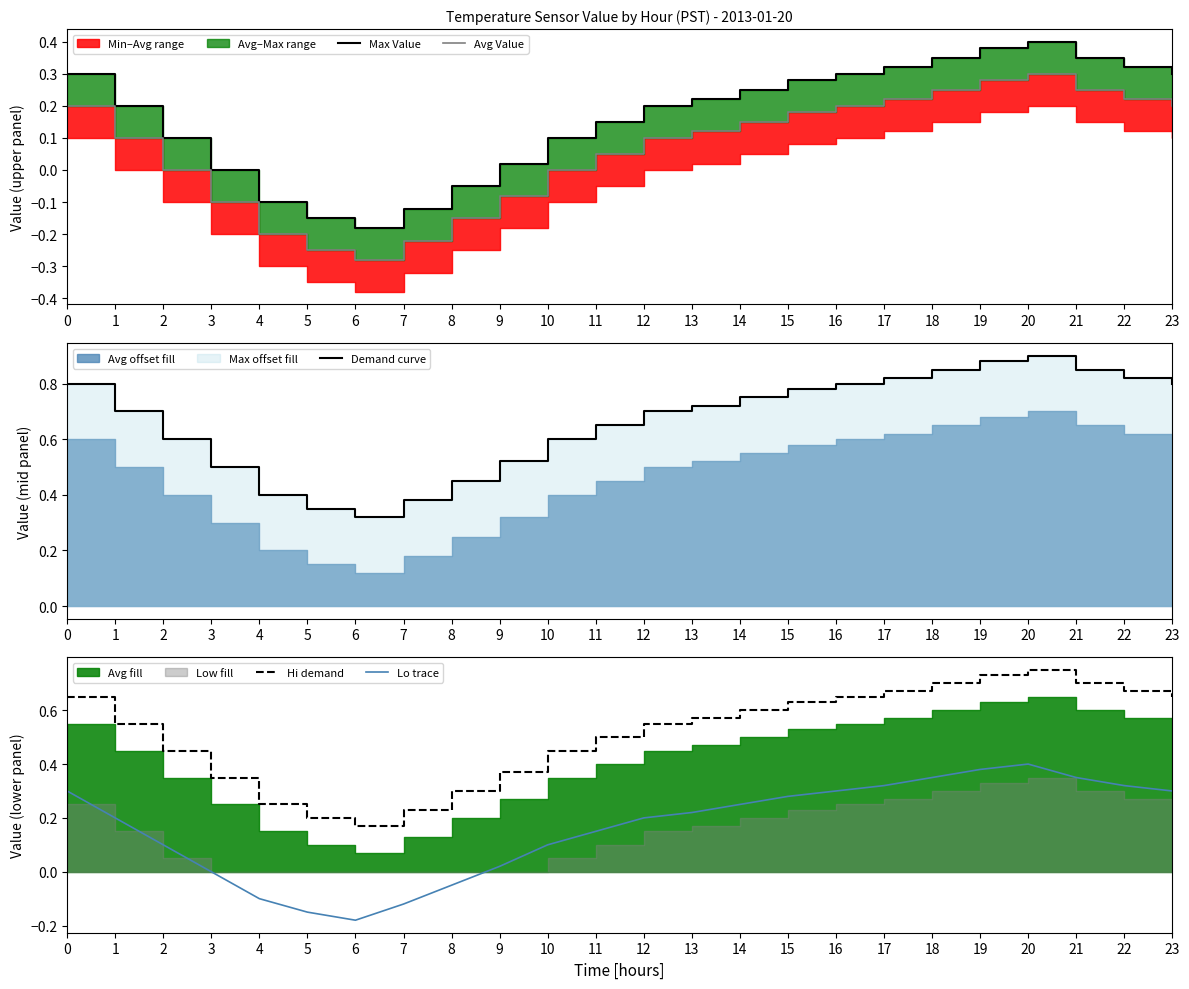

In Avg Value, how many points are higher than both neighbors (excluding endpoints)?

1